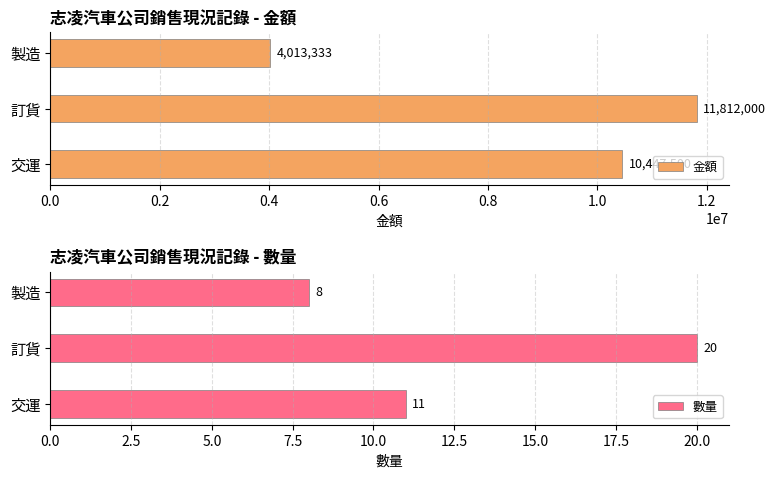

How many distinct data groups are displayed?

2